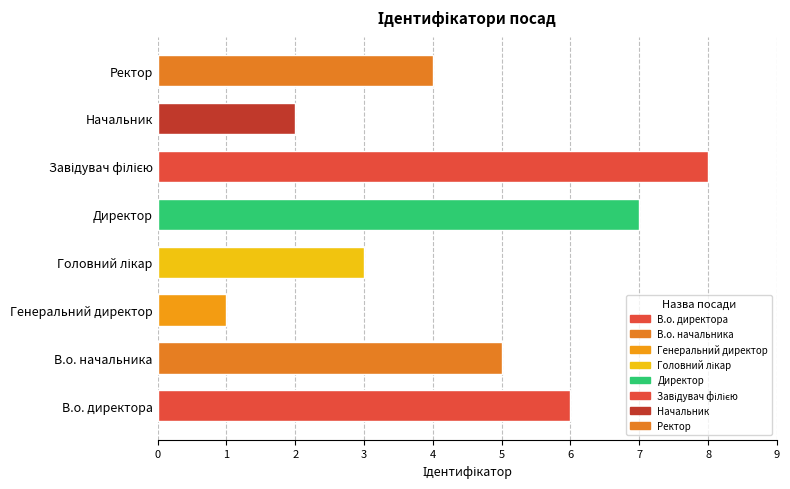

What is the sum of the values at В.о. начальника and Начальник?

7